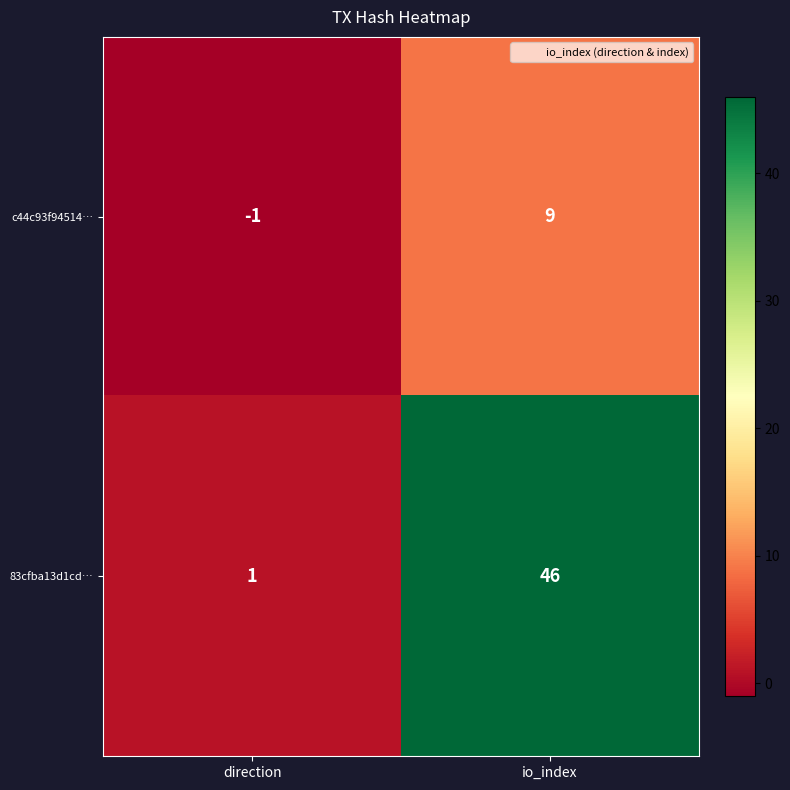

At which label is 83cfba13d1cd… closest to 23?

direction